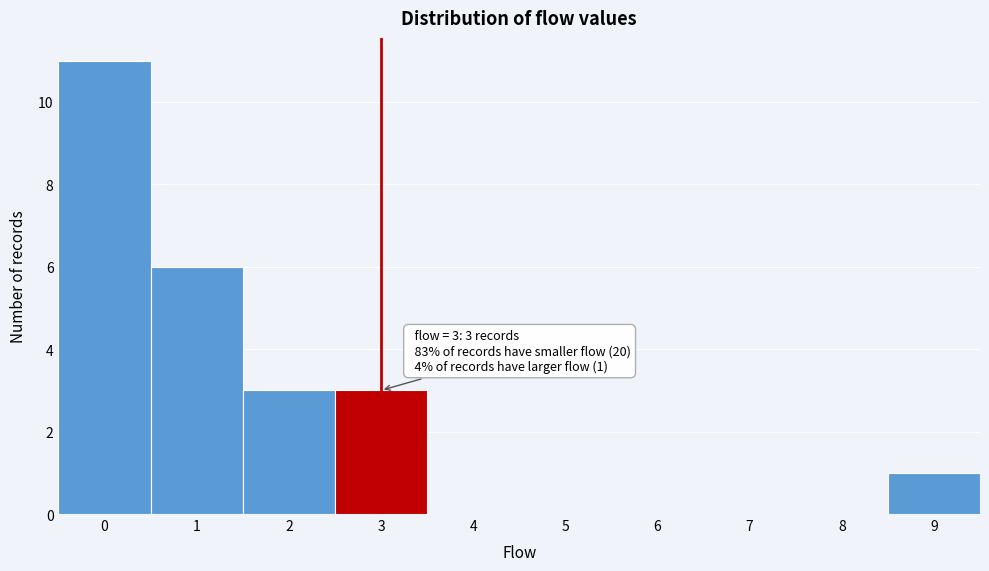

Which range on the x-axis has the tallest bar?

-0.5 to 0.5